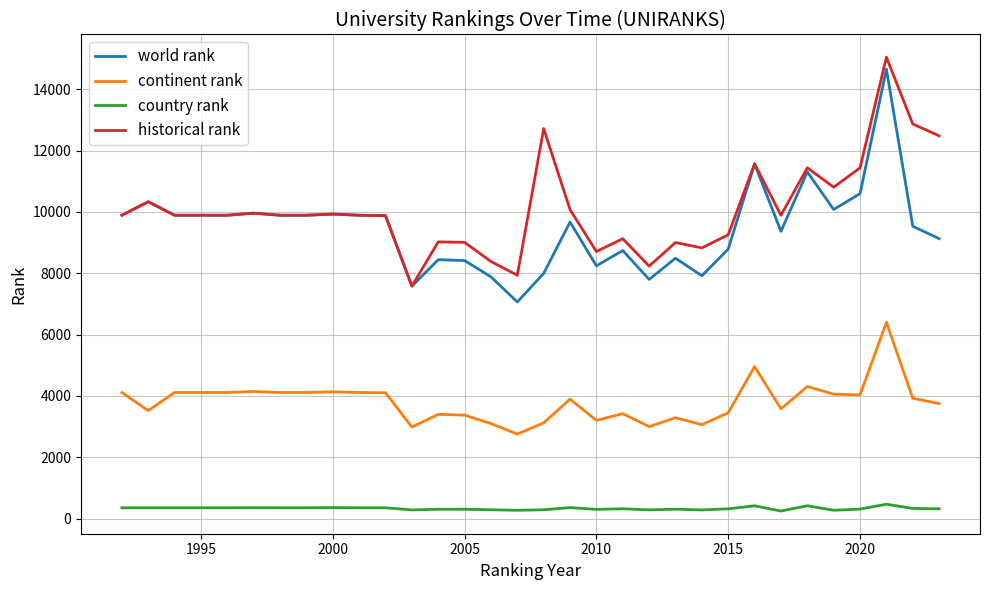

True or false: continent rank and historical rank cross at least once.

False